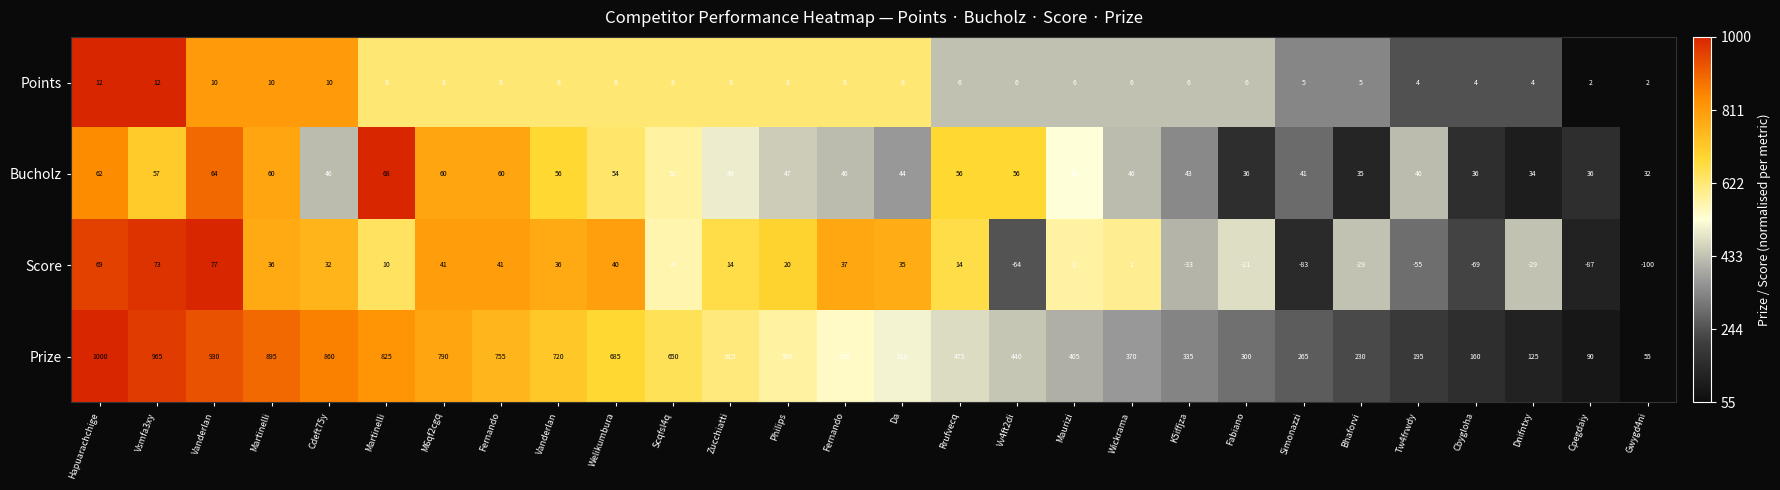

How many positive values does the Score series have?

16